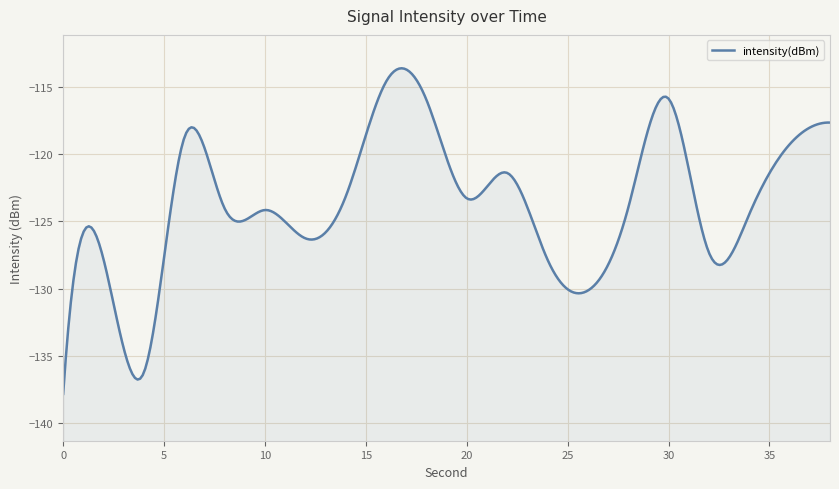

What is the sum of the values at 34 and 24?

-252.3